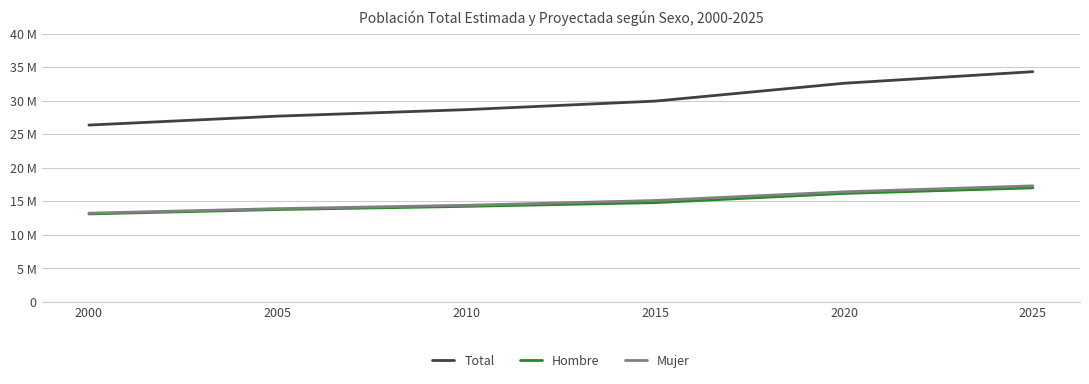

What is the value of the Hombre point at the 2nd from the left?

13793972